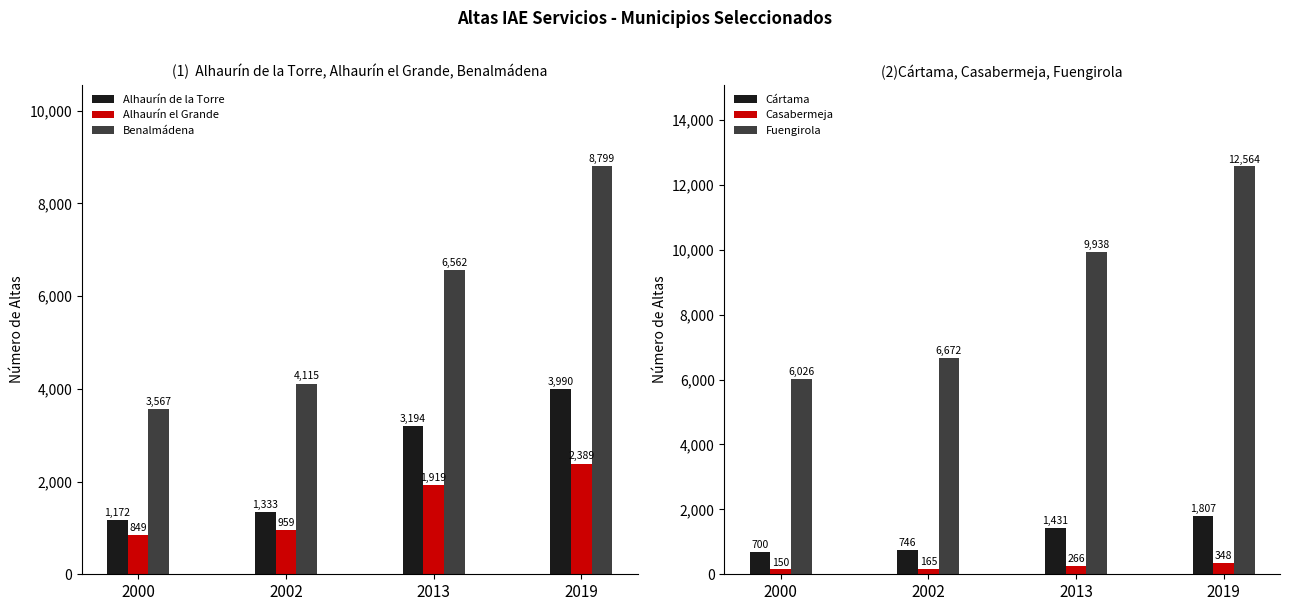

What is the value of the Fuengirola bar at the 4th from the left?

12564